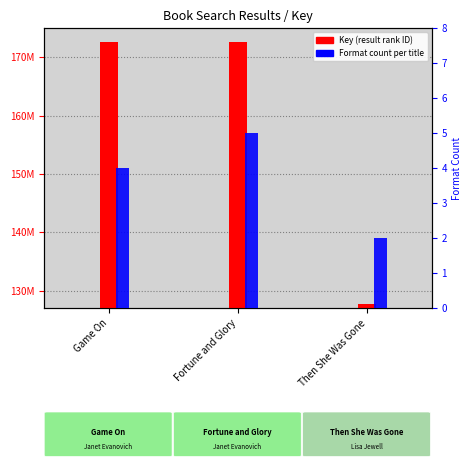

Which series has the widest spread of values?

Key (result rank ID)